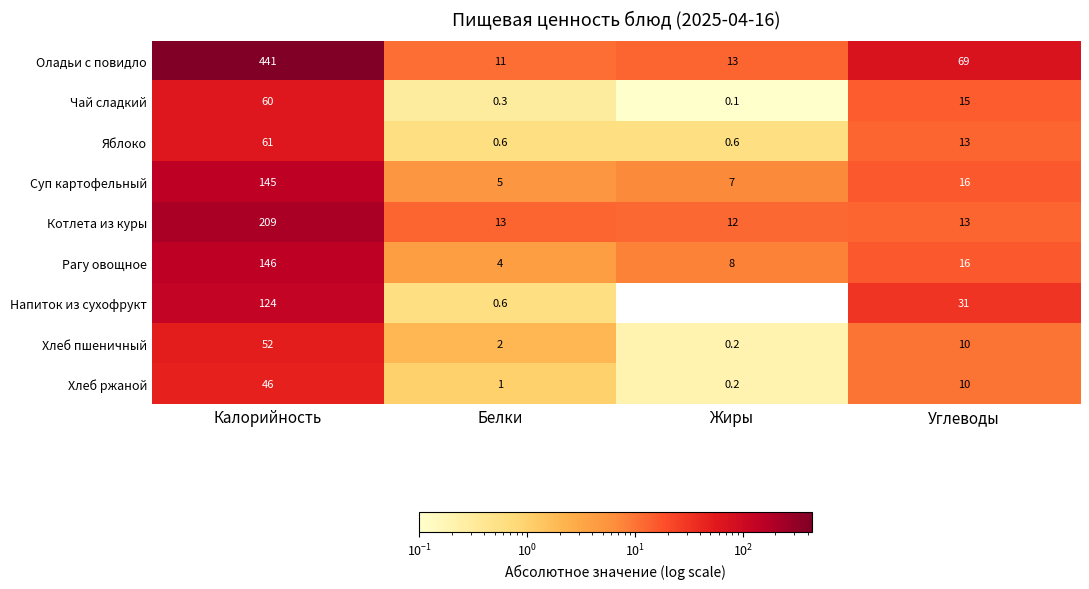

Rank the categories by Напиток из сухофрукт value from lowest to highest.

Жиры, Белки, Углеводы, Калорийность